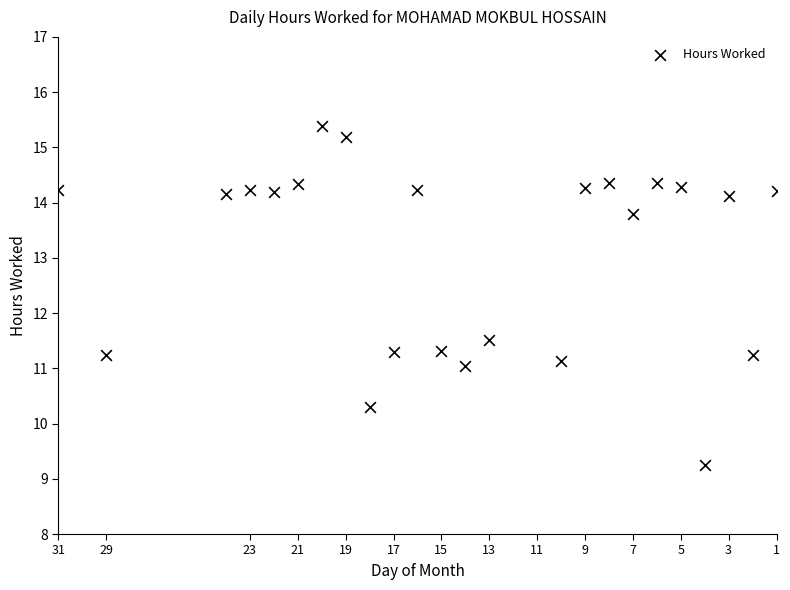

What Y value in the scatter plot is closest to 12?

11.5